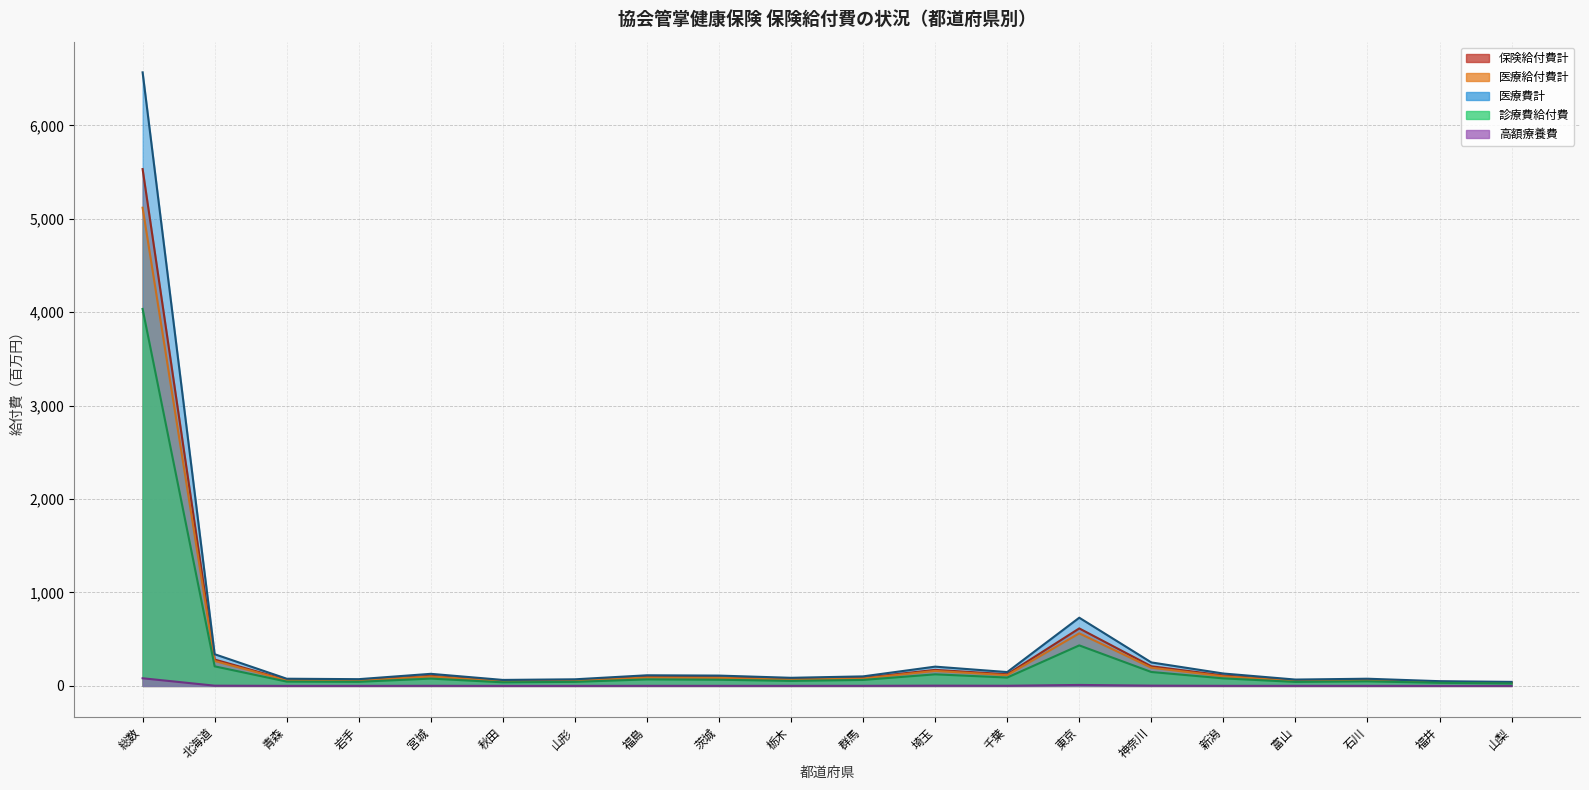

Where is the first local maximum for 保険給付費計?

宮城